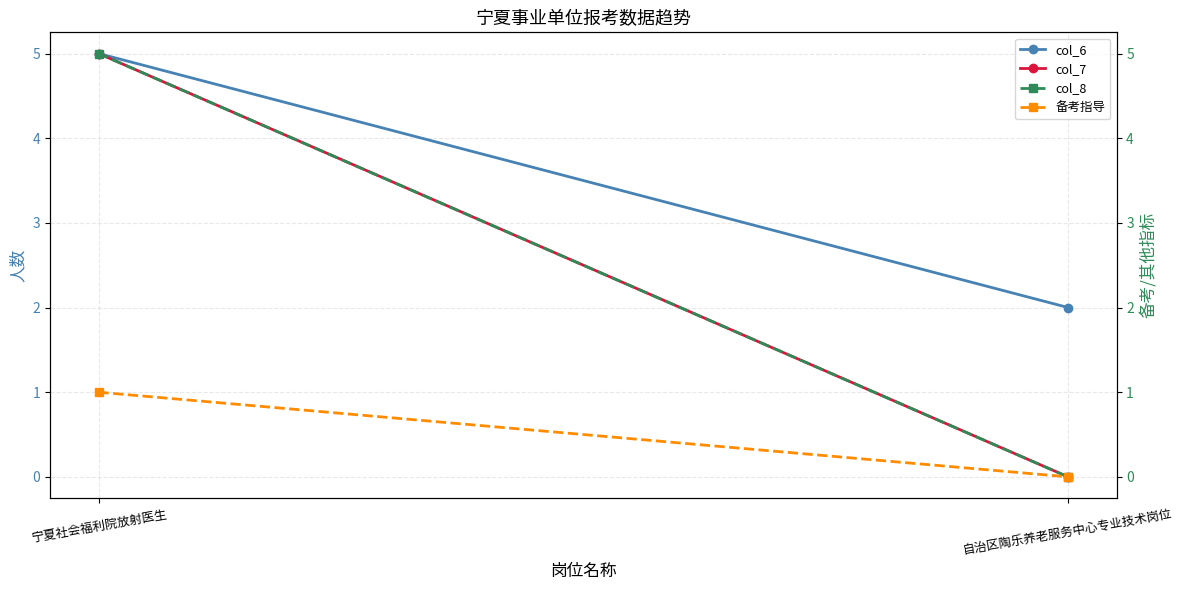

Which category has the lowest value in the col_7 series?

自治区陶乐养老服务中心专业技术岗位